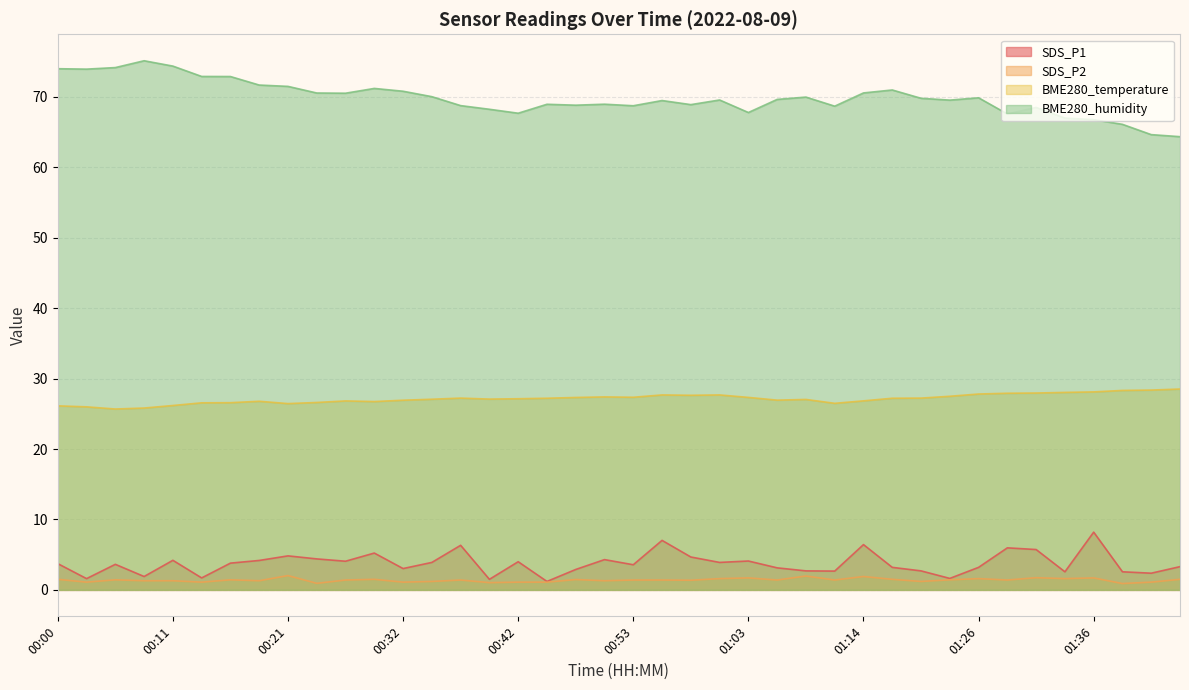

Where is the first local maximum for BME280_humidity?

00:08